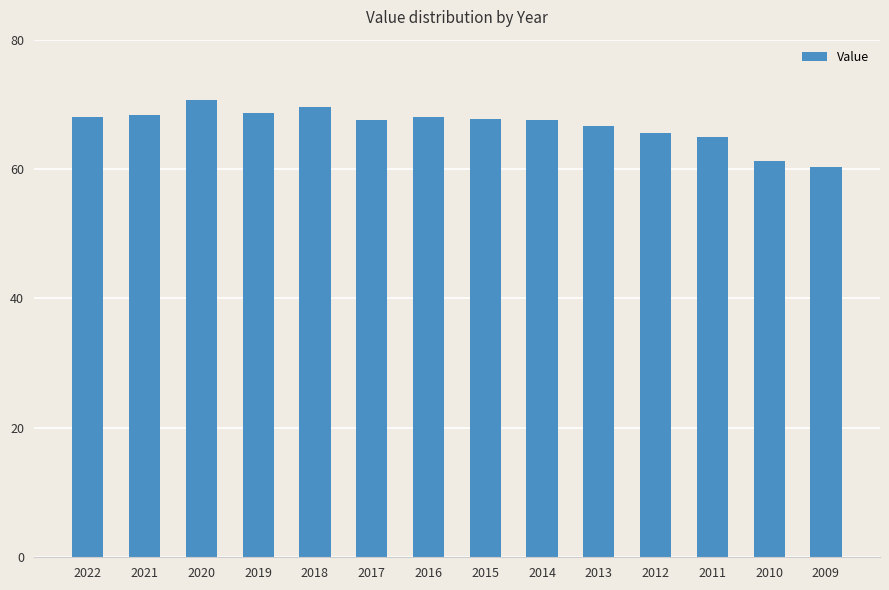

What is the value of the 12th bar from the left?

64.9